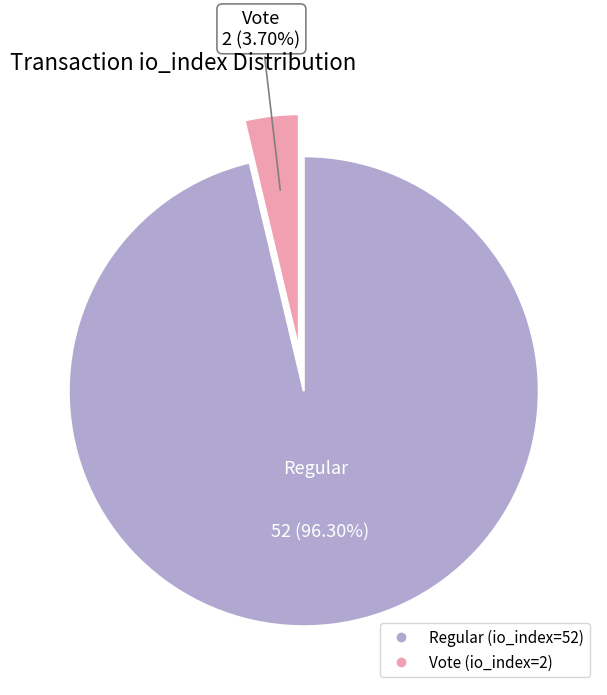

Rank the categories by value from lowest to highest.

Vote (io_index=2), Regular (io_index=52)